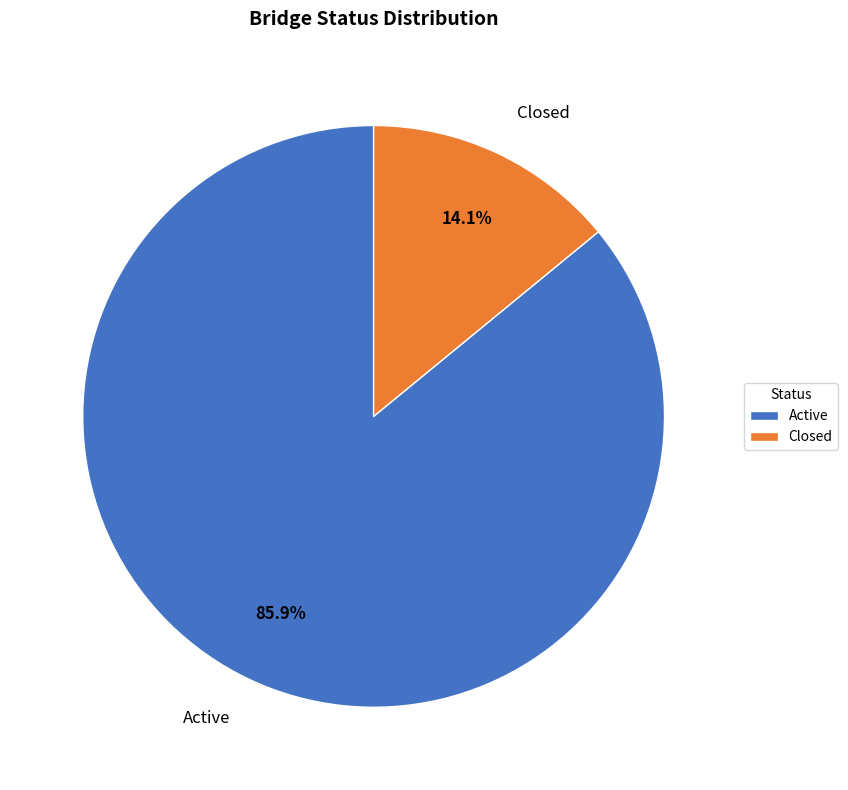

Is it true that Active is 86% of the pie?

True